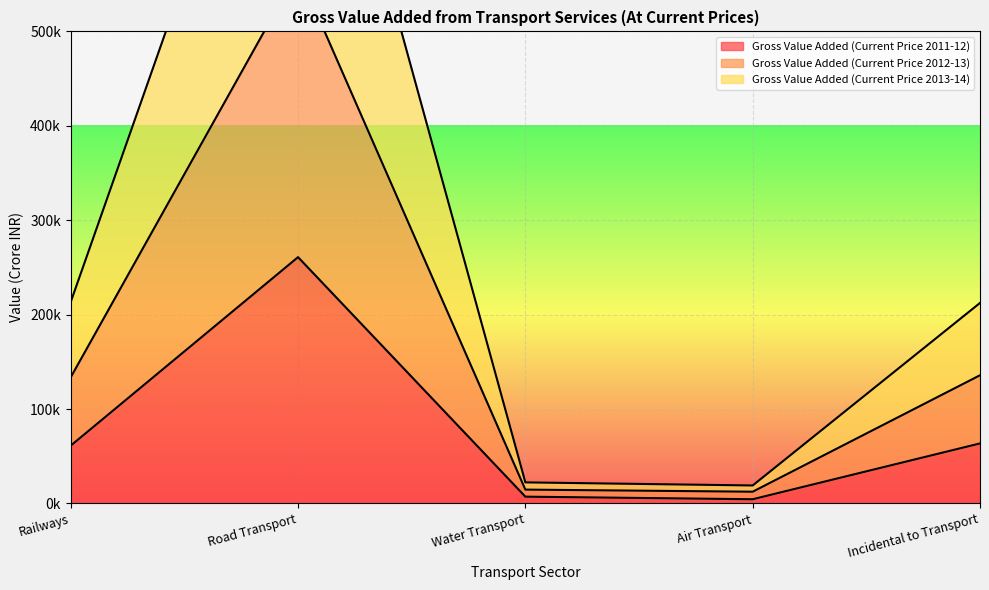

Which series has the largest total across all categories?

Gross Value Added (Current Price 2012-13)